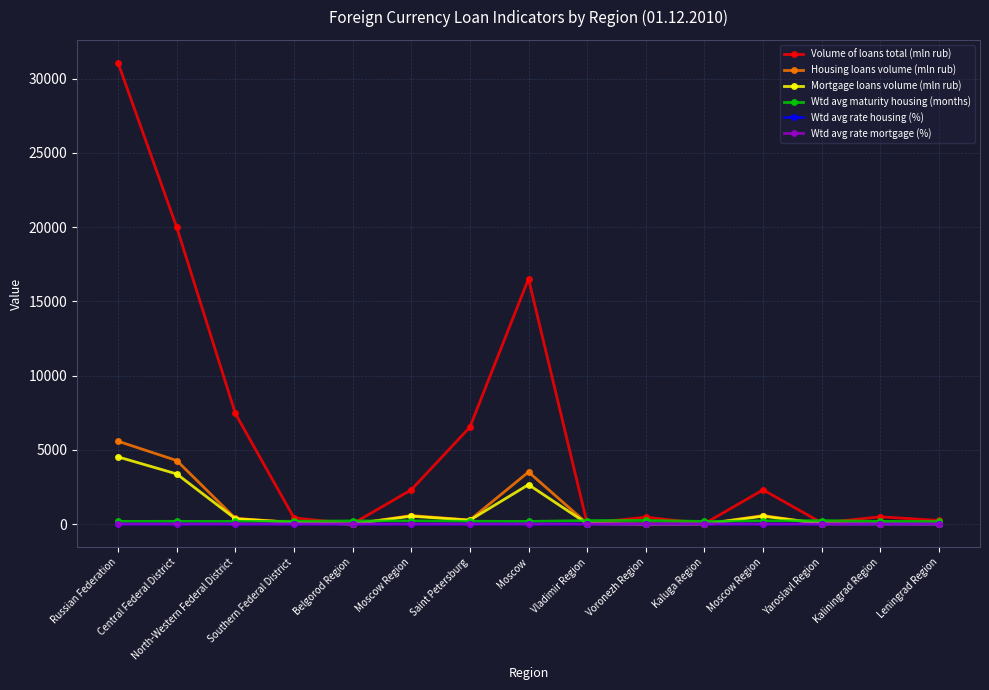

Reading right to left, extract all data points from this chart.

Volume of loans total (mln rub): Leningrad Region=251.0	Kaliningrad Region=497.0	Yaroslavl Region=93.0	Moscow Region=2314.0	Kaluga Region=35.0	Voronezh Region=474.0	Vladimir Region=53.0	Moscow=16520.0	Saint Petersburg=6533.0	Moscow Region=2314.0	Belgorod Region=25.0	Southern Federal District=426.0	North-Western Federal District=7454.0	Central Federal District=19991.0	Russian Federation=31053.0
Housing loans volume (mln rub): Leningrad Region=17.0	Kaliningrad Region=30.0	Yaroslavl Region=29.0	Moscow Region=583.0	Kaluga Region=13.0	Voronezh Region=7.0	Vladimir Region=42.0	Moscow=3515.0	Saint Petersburg=283.0	Moscow Region=583.0	Belgorod Region=10.0	Southern Federal District=119.0	North-Western Federal District=394.0	Central Federal District=4287.0	Russian Federation=5585.0
Mortgage loans volume (mln rub): Leningrad Region=17.0	Kaliningrad Region=23.0	Yaroslavl Region=29.0	Moscow Region=539.0	Kaluga Region=13.0	Voronezh Region=7.0	Vladimir Region=35.0	Moscow=2663.0	Saint Petersburg=269.0	Moscow Region=539.0	Belgorod Region=10.0	Southern Federal District=113.0	North-Western Federal District=369.0	Central Federal District=3384.0	Russian Federation=4530.0
Wtd avg maturity housing (months): Leningrad Region=183.0	Kaliningrad Region=189.8	Yaroslavl Region=239.7	Moscow Region=224.8	Kaluga Region=184.2	Voronezh Region=253.1	Vladimir Region=241.7	Moscow=185.4	Saint Petersburg=197.6	Moscow Region=224.8	Belgorod Region=218.1	Southern Federal District=197.0	North-Western Federal District=185.3	Central Federal District=192.6	Russian Federation=190.4
Wtd avg rate housing (%): Leningrad Region=10.4	Kaliningrad Region=10.8	Yaroslavl Region=10.7	Moscow Region=10.9	Kaluga Region=11.1	Voronezh Region=10.8	Vladimir Region=10.4	Moscow=10.4	Saint Petersburg=10.9	Moscow Region=10.9	Belgorod Region=10.2	Southern Federal District=11.0	North-Western Federal District=11.1	Central Federal District=10.4	Russian Federation=10.6
Wtd avg rate mortgage (%): Leningrad Region=10.4	Kaliningrad Region=10.0	Yaroslavl Region=10.7	Moscow Region=11.0	Kaluga Region=11.1	Voronezh Region=10.8	Vladimir Region=10.6	Moscow=10.6	Saint Petersburg=10.8	Moscow Region=11.0	Belgorod Region=10.2	Southern Federal District=11.1	North-Western Federal District=11.0	Central Federal District=10.6	Russian Federation=10.7